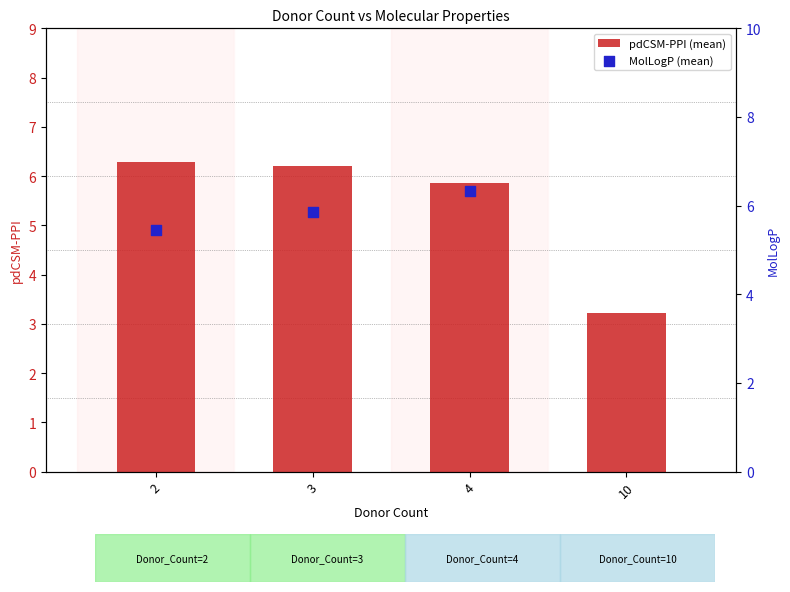

At which category is the sum across all series the highest?

4